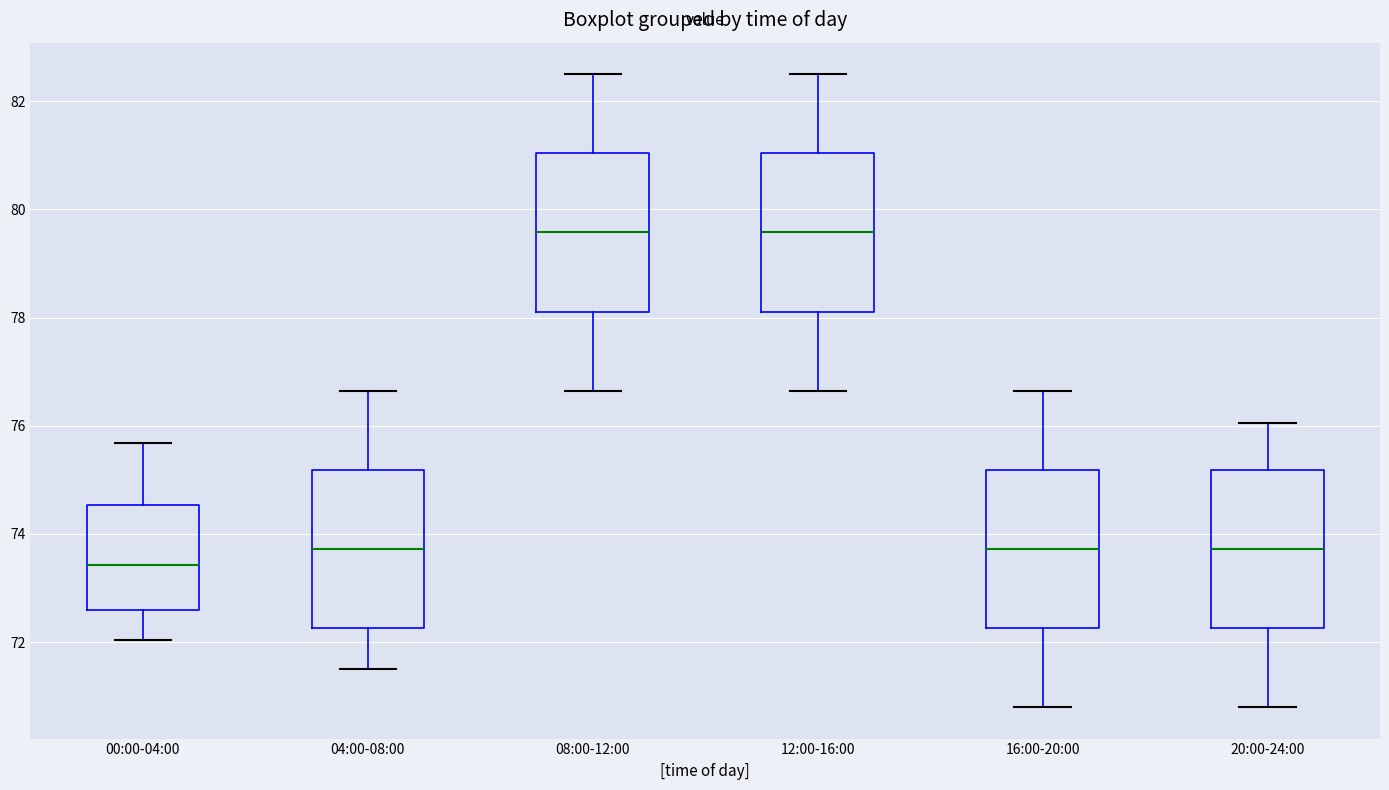

Reading left to right, transcribe this box plot: for each box, give where its median line is, the range the box spans, and where its two whiskers end, as read against the y-axis. The values are not printed on the chart, so give them approximately, as read against the axis.

00:00-04:00: median 73.4, box 72.6 to 74.6, whiskers 72.0 to 75.6
04:00-08:00: median 73.8, box 72.2 to 75.2, whiskers 71.6 to 76.6
08:00-12:00: median 79.6, box 78.2 to 81.0, whiskers 76.6 to 82.6
12:00-16:00: median 79.6, box 78.2 to 81.0, whiskers 76.6 to 82.6
16:00-20:00: median 73.8, box 72.2 to 75.2, whiskers 70.8 to 76.6
20:00-24:00: median 73.8, box 72.2 to 75.2, whiskers 70.8 to 76.0